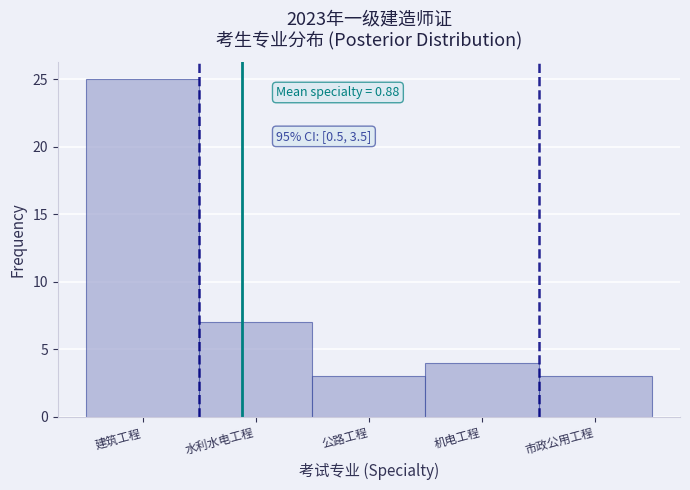

Reading left to right, what are all the values shown in this chart?

25	7	3	4	3